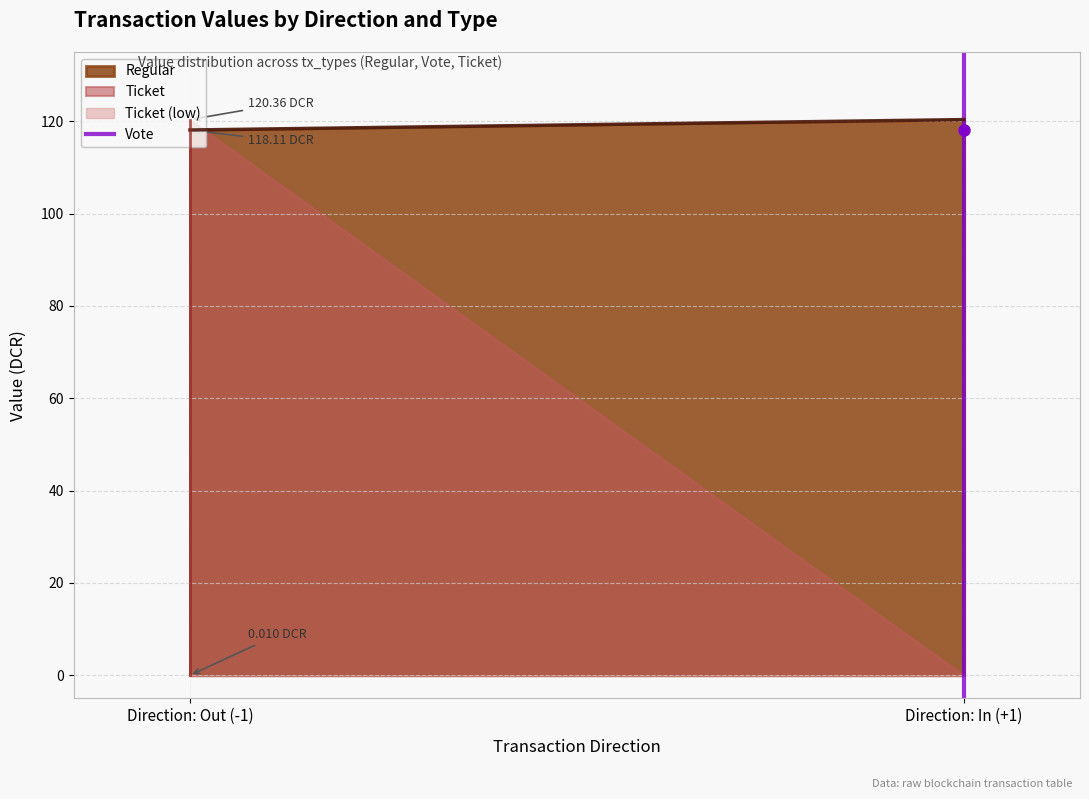

The chart shows a value of 1 at Direction: In (+1). True or false?

False